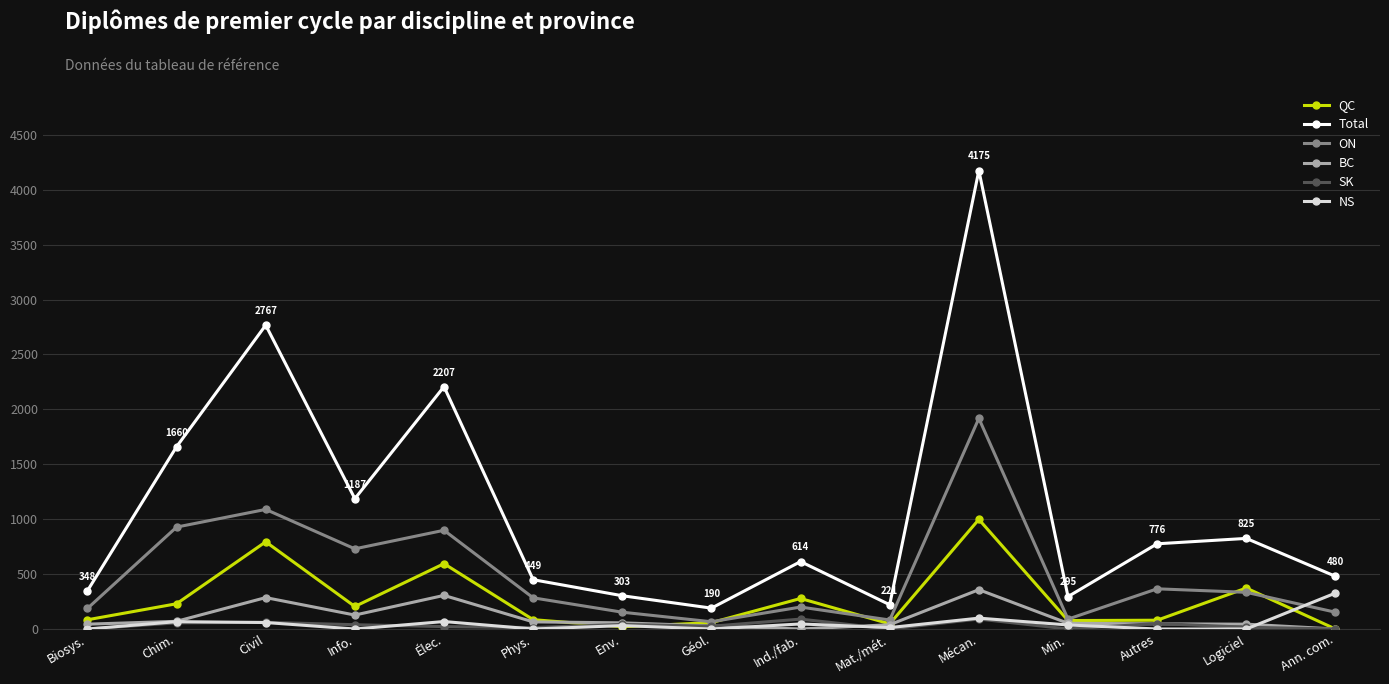

True or false: NS has a value of 0 at Phys..

True